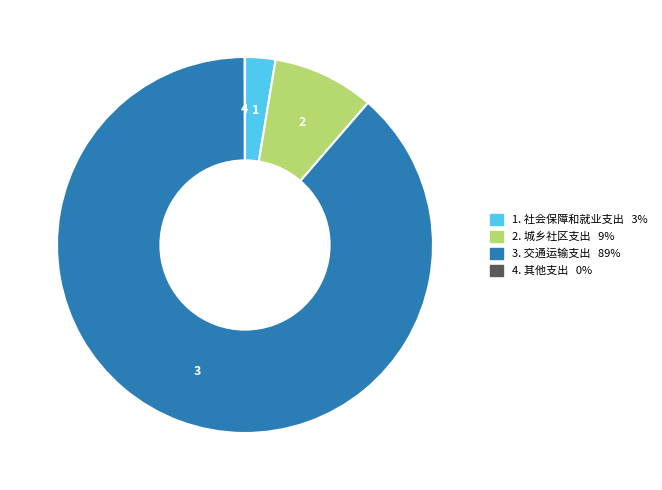

Is there a majority slice in this chart?

Yes